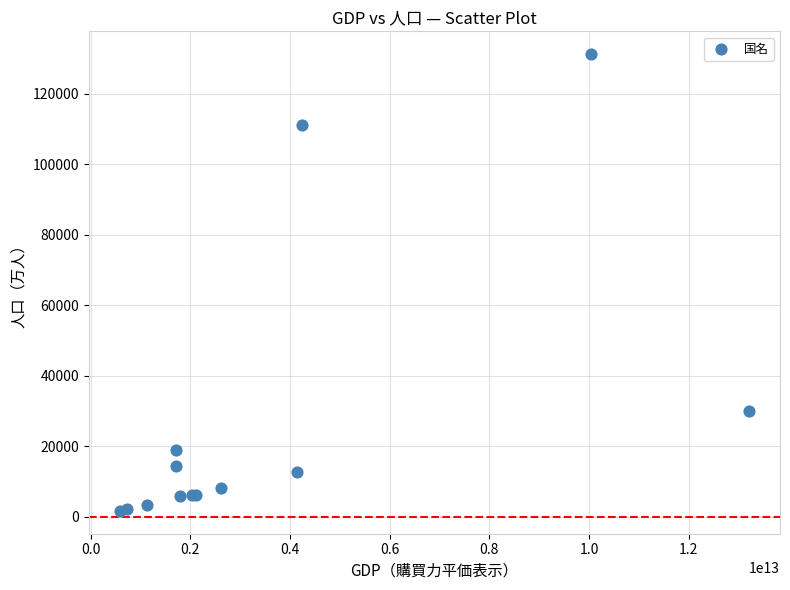

What Y value in the scatter plot is closest to 66406?

29899